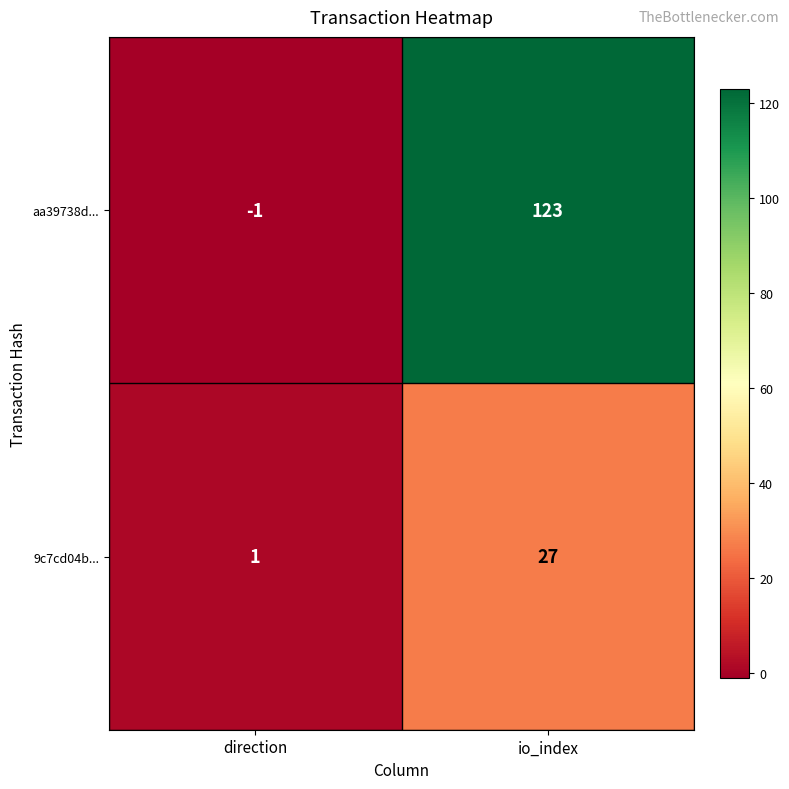

Rank the series by their average value, from highest to lowest.

aa39738d..., 9c7cd04b...